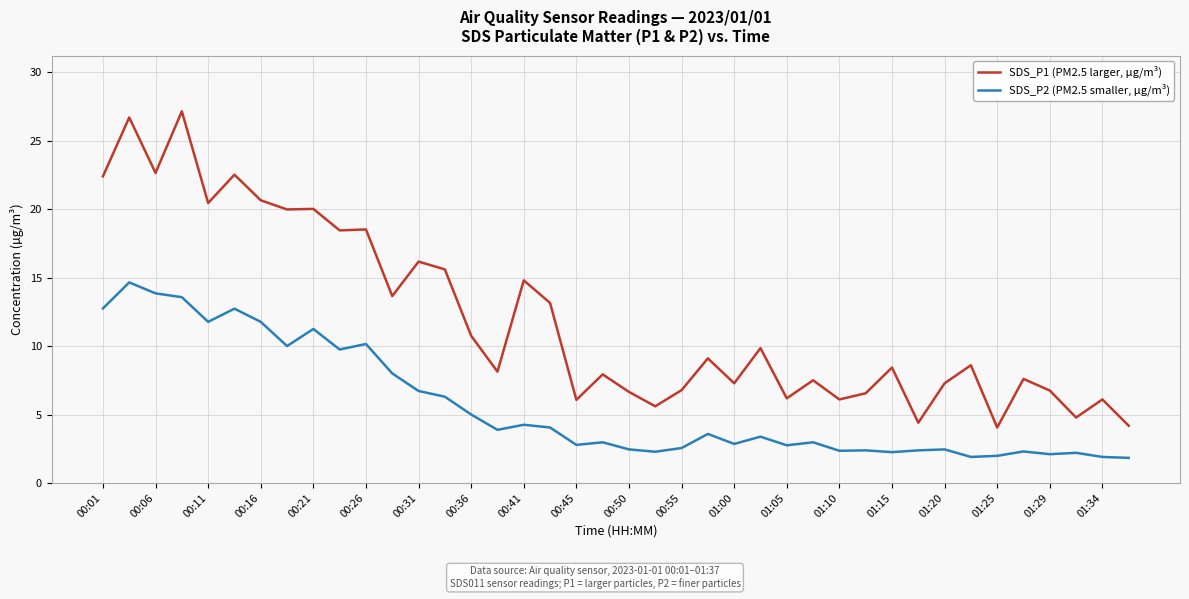

Which series has the largest total across all categories?

SDS_P1 (PM2.5 larger, µg/m³)